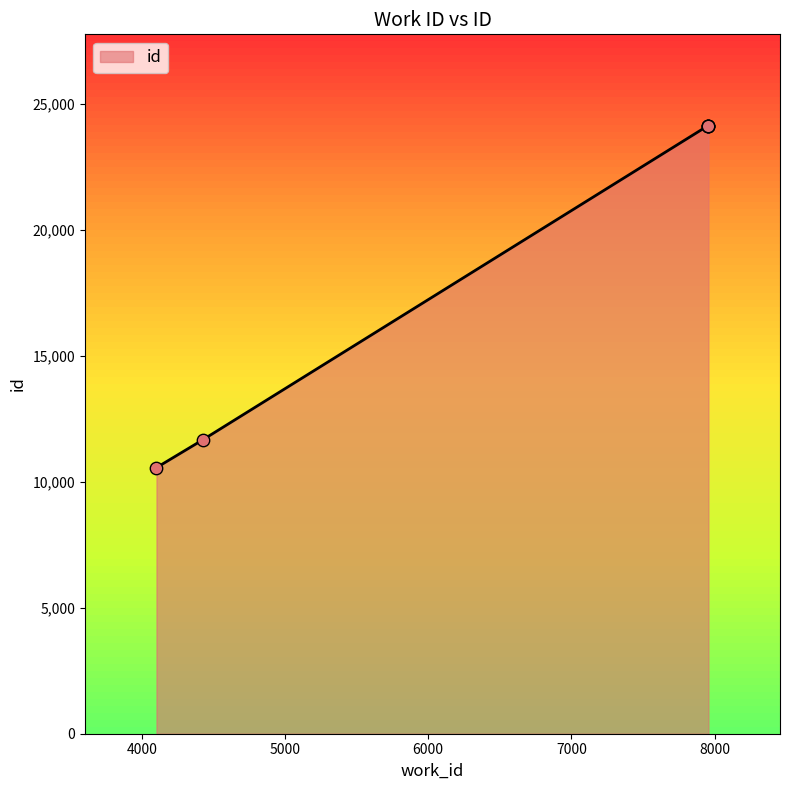

True or false: there are more than 2 points higher than both neighbors.

False